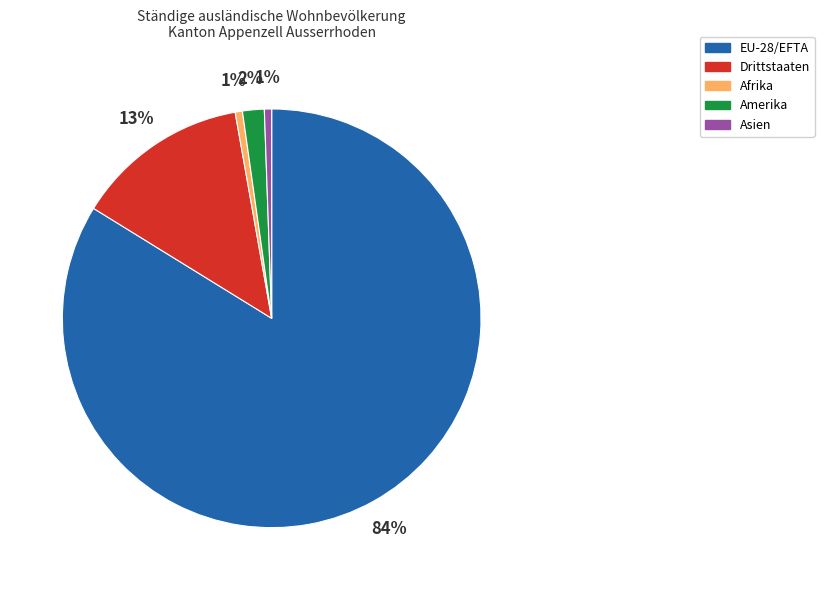

How many segments does this pie chart have?

5